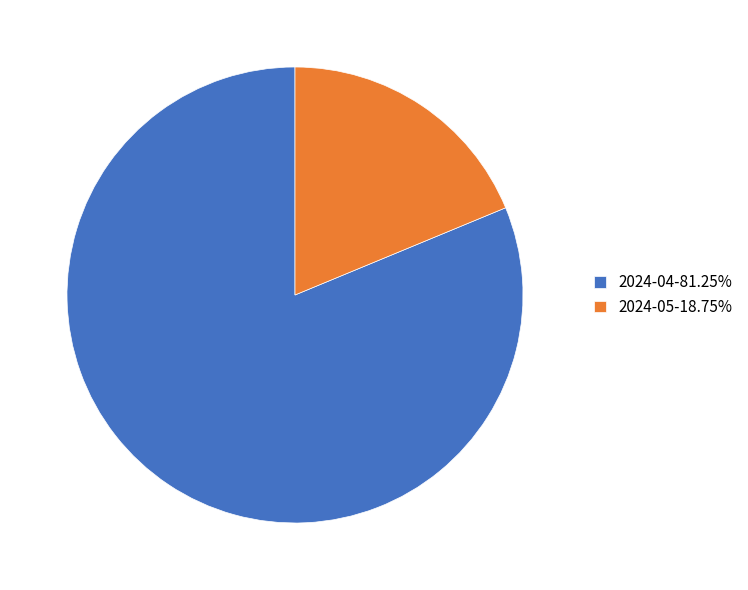

Is the sum of 2024-04-81.25% and 2024-05-18.75% greater than half?

Yes